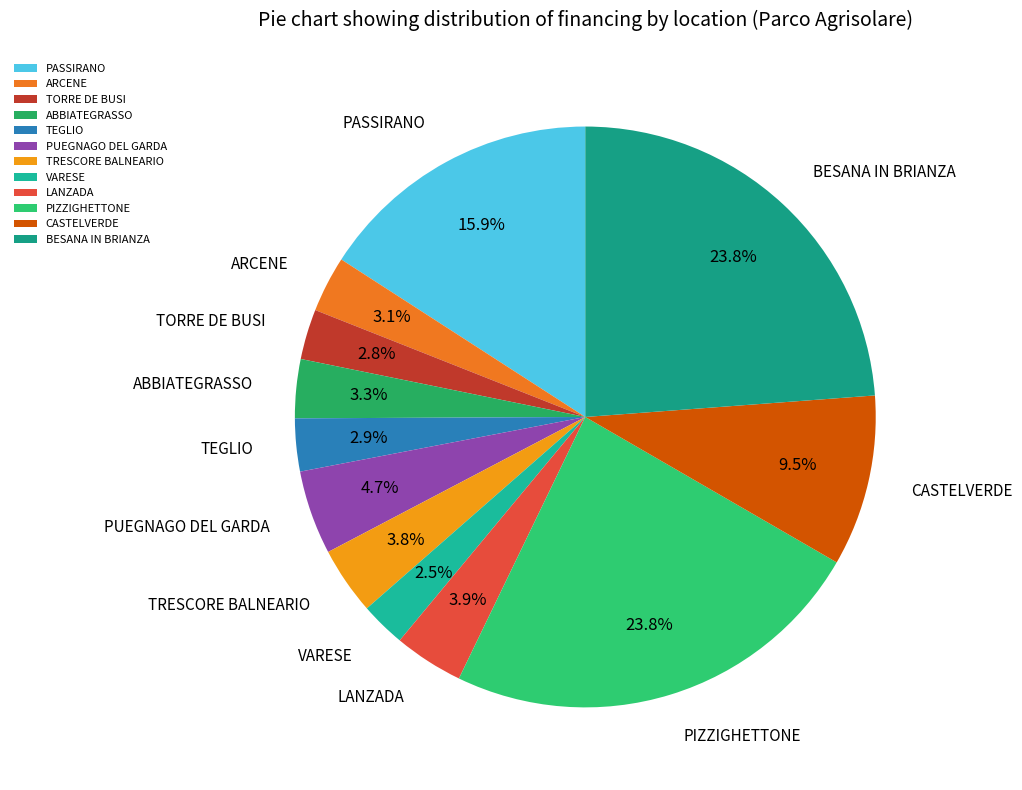

Is there a majority slice in this chart?

No